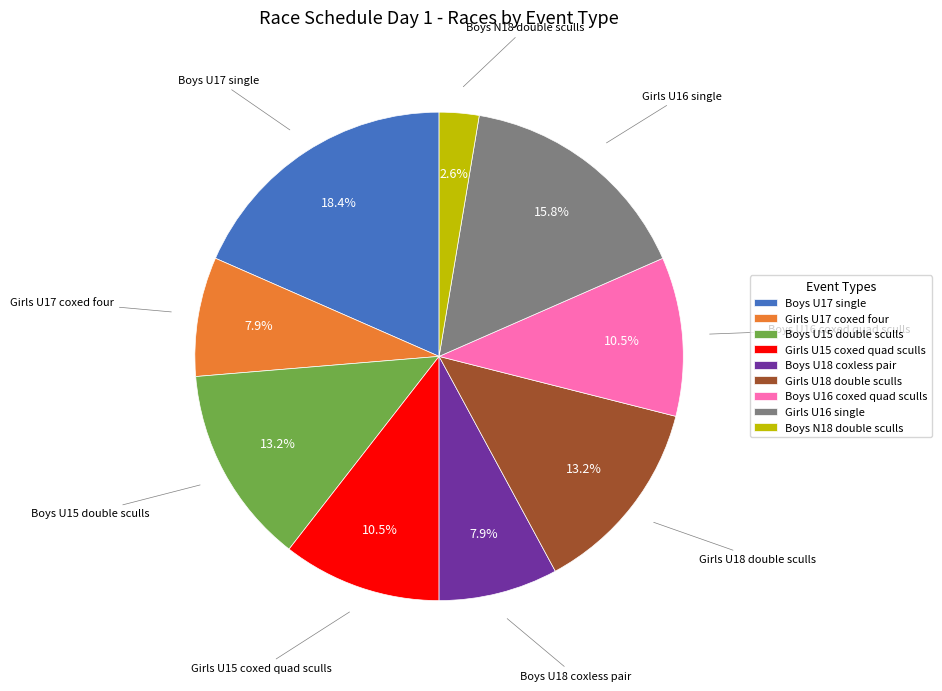

Which slice is the smallest?

Boys N18 double sculls